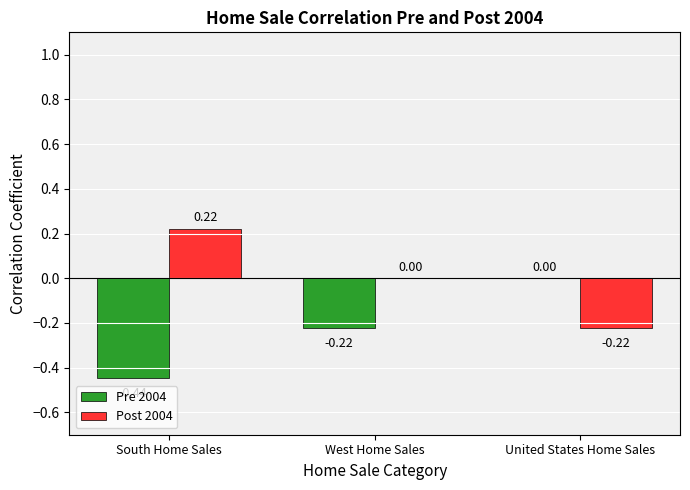

At which label is Post 2004 closest to 0?

West Home Sales